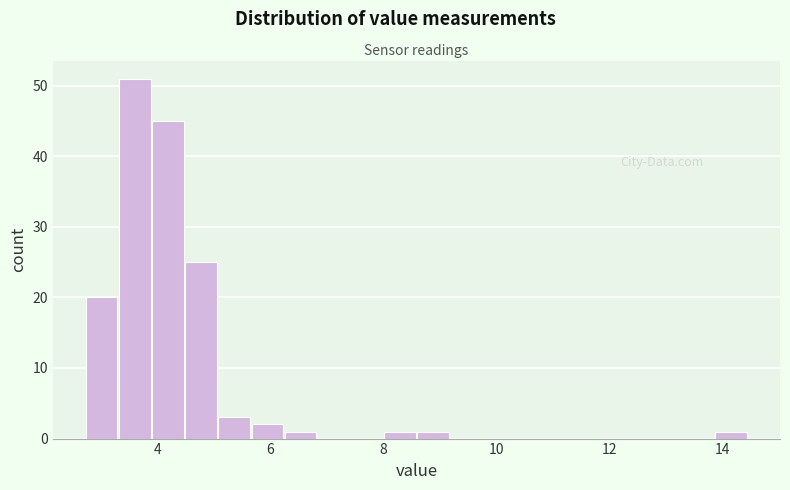

Read against the x-axis, roughly where is the centre of the tallest bar?

3.6